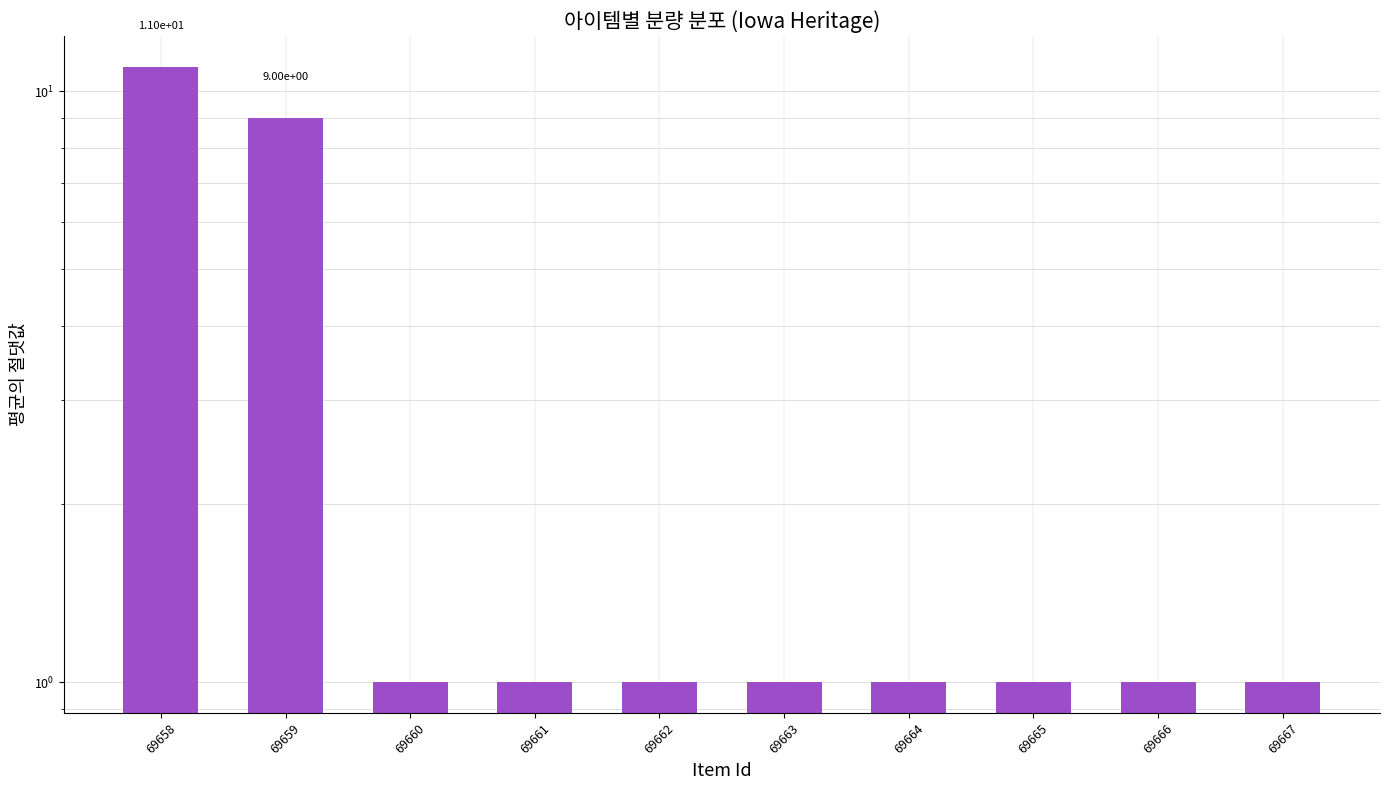

Reading left to right, transcribe all the data shown in this chart.

11	9	1	1	1	1	1	1	1	1